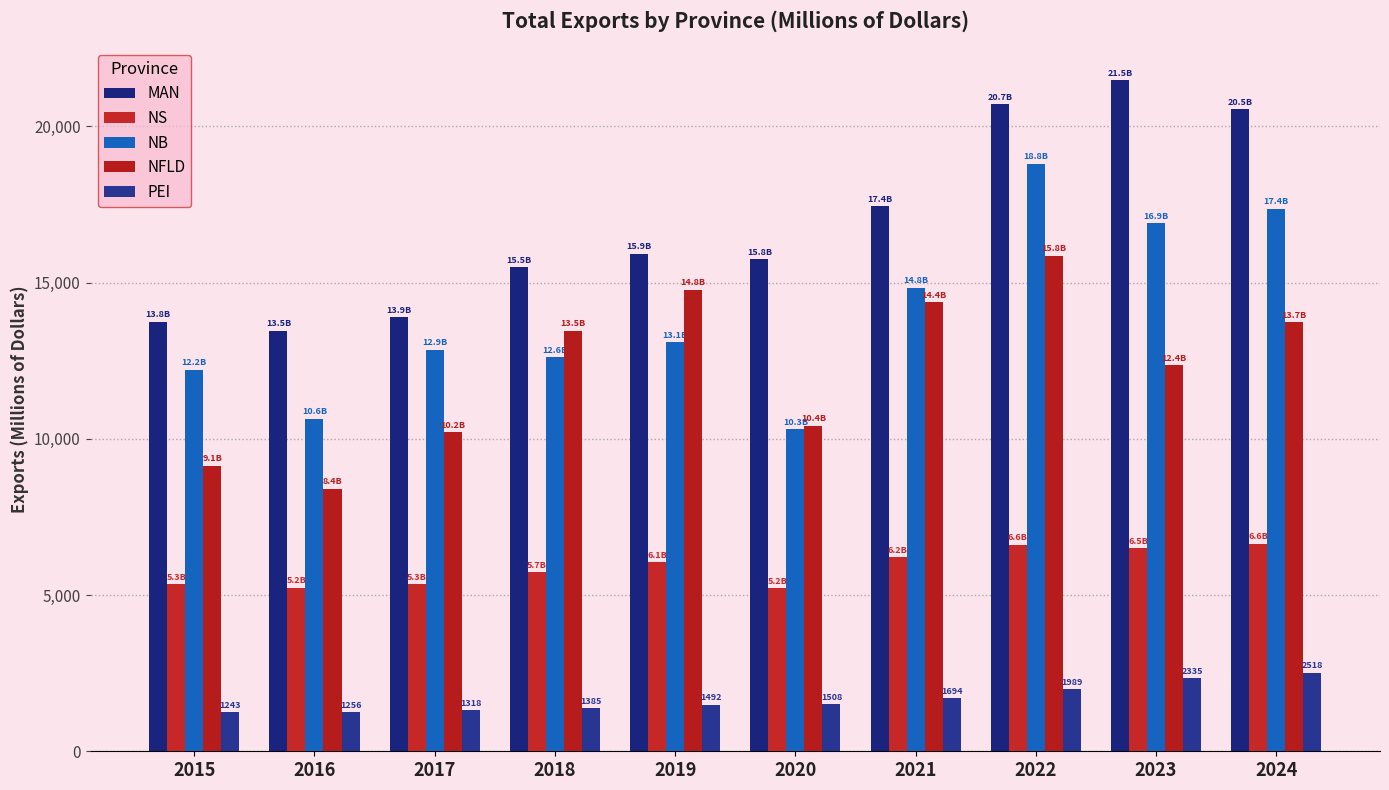

How many bars are there in each group?

5